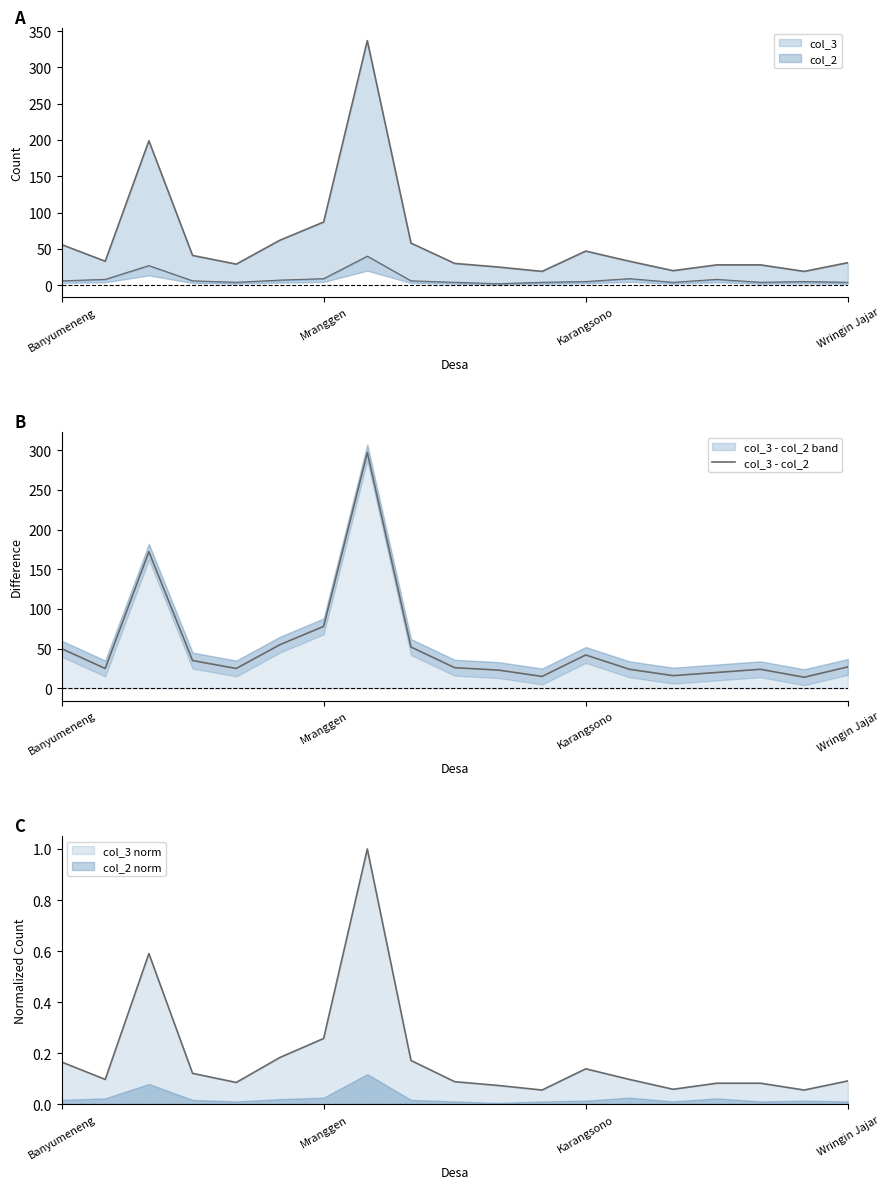

True or false: there are more than 0 points higher than both neighbors.

True